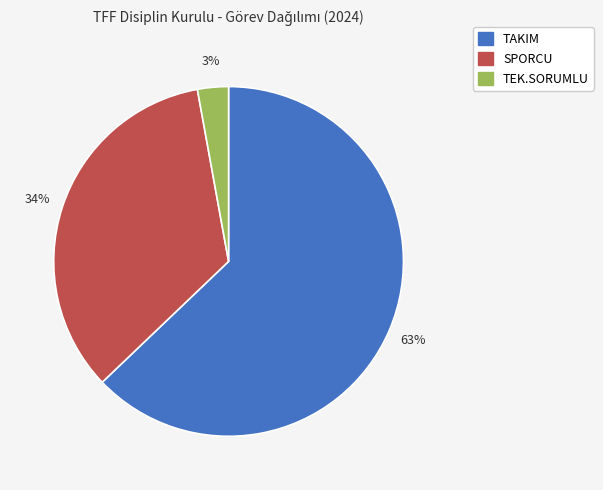

Between TAKIM and SPORCU, which is larger?

TAKIM